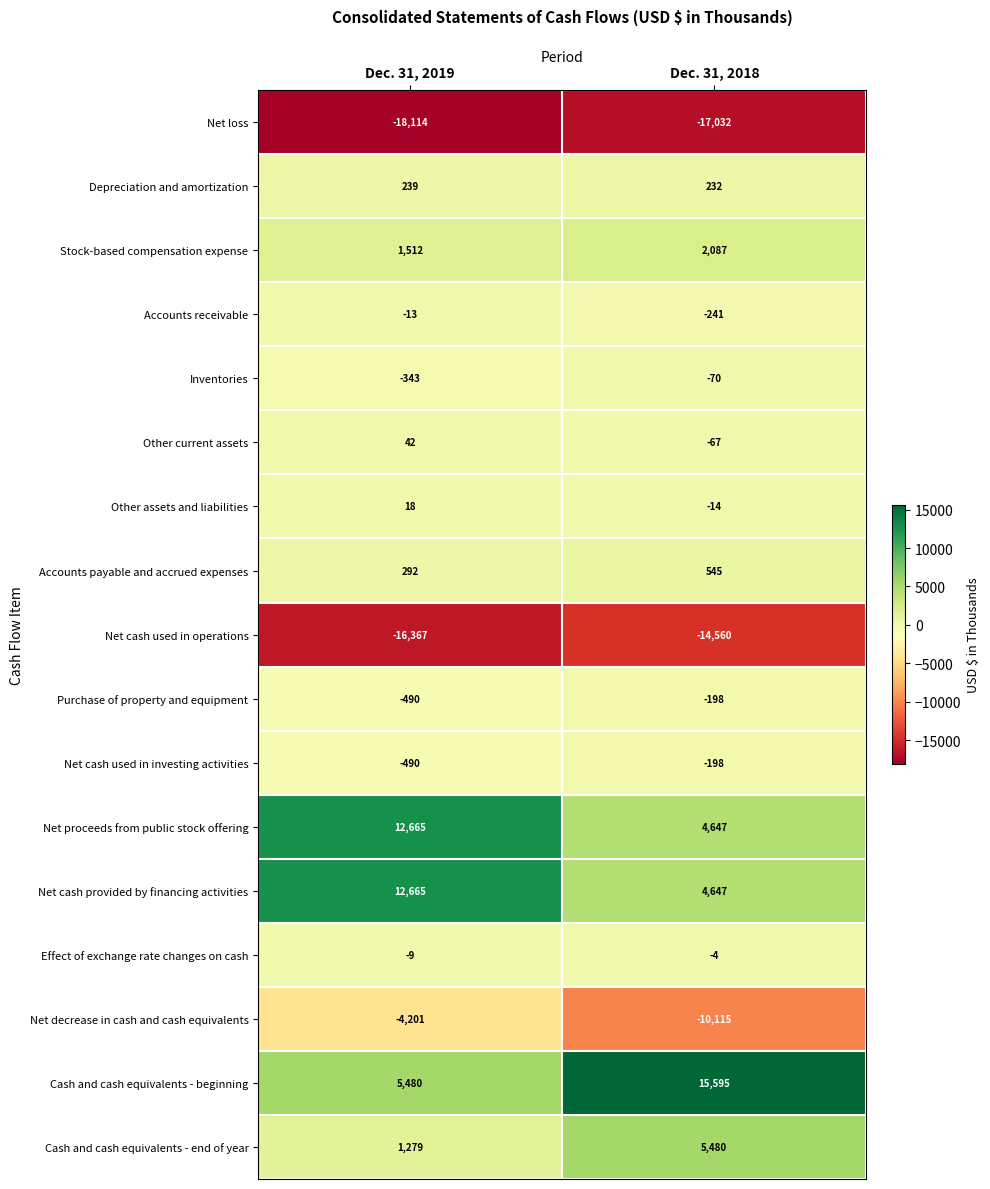

What is the difference between the Net proceeds from public stock offering values at Dec. 31, 2018 and Dec. 31, 2019?

8018